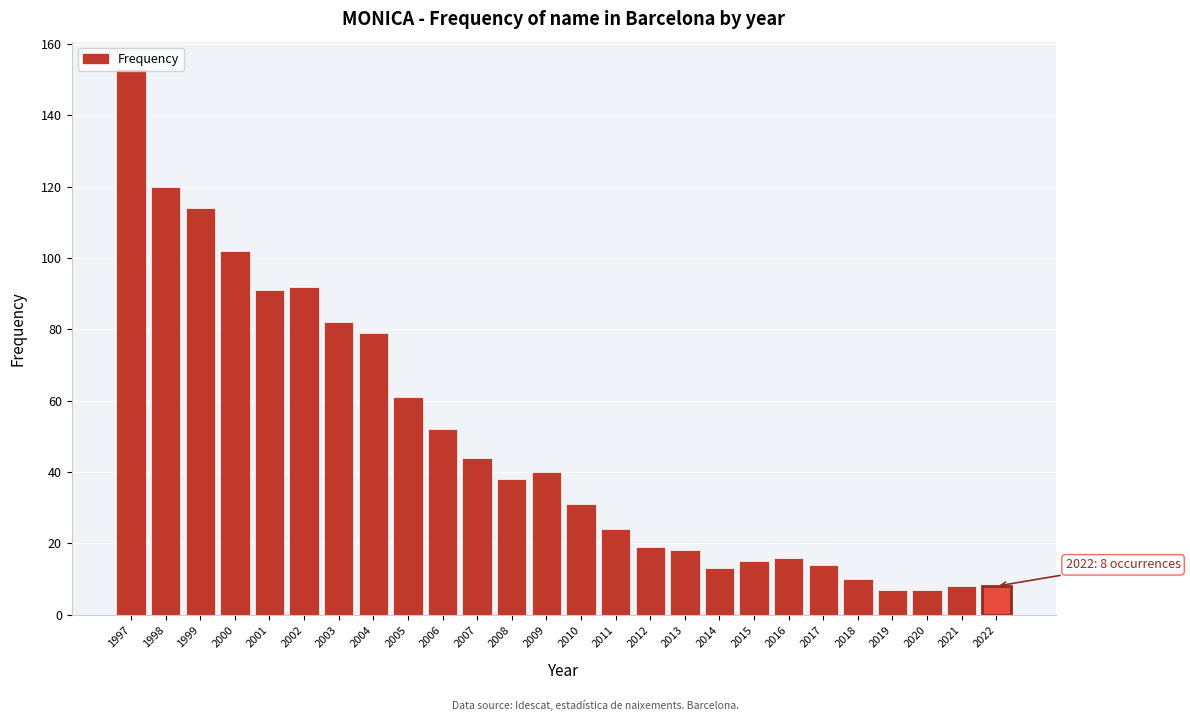

What value does the data have at 2007?

44